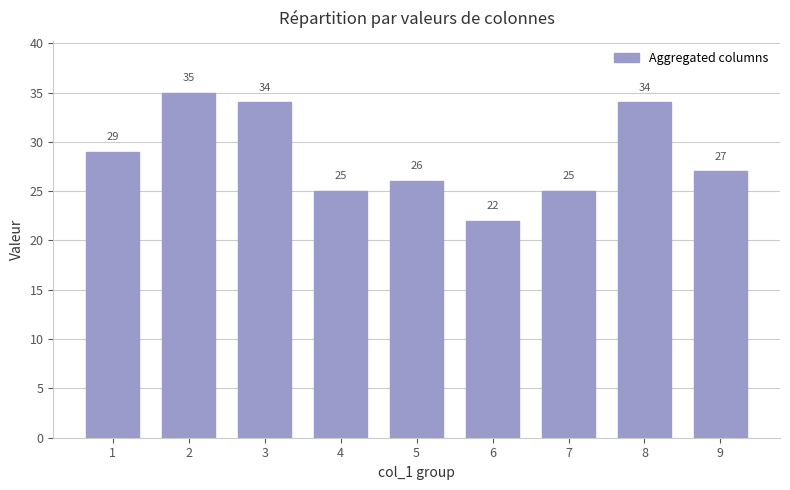

The value at 2 is 52. True or false?

False